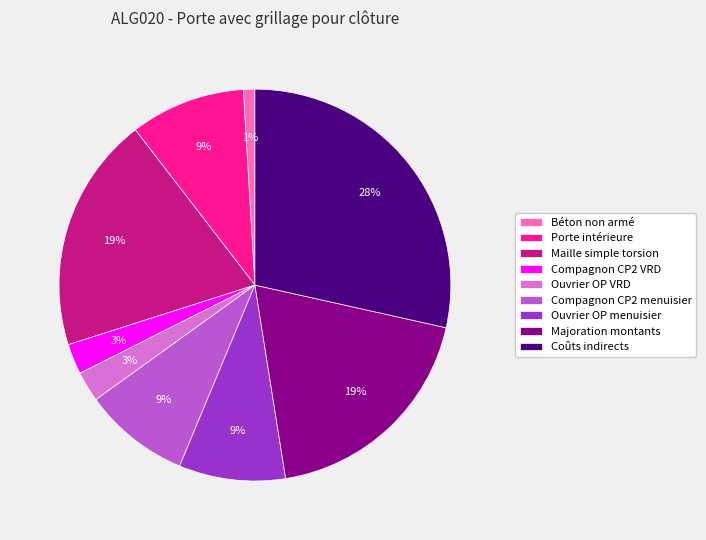

Which has a higher value, Coûts indirects or Béton non armé?

Coûts indirects